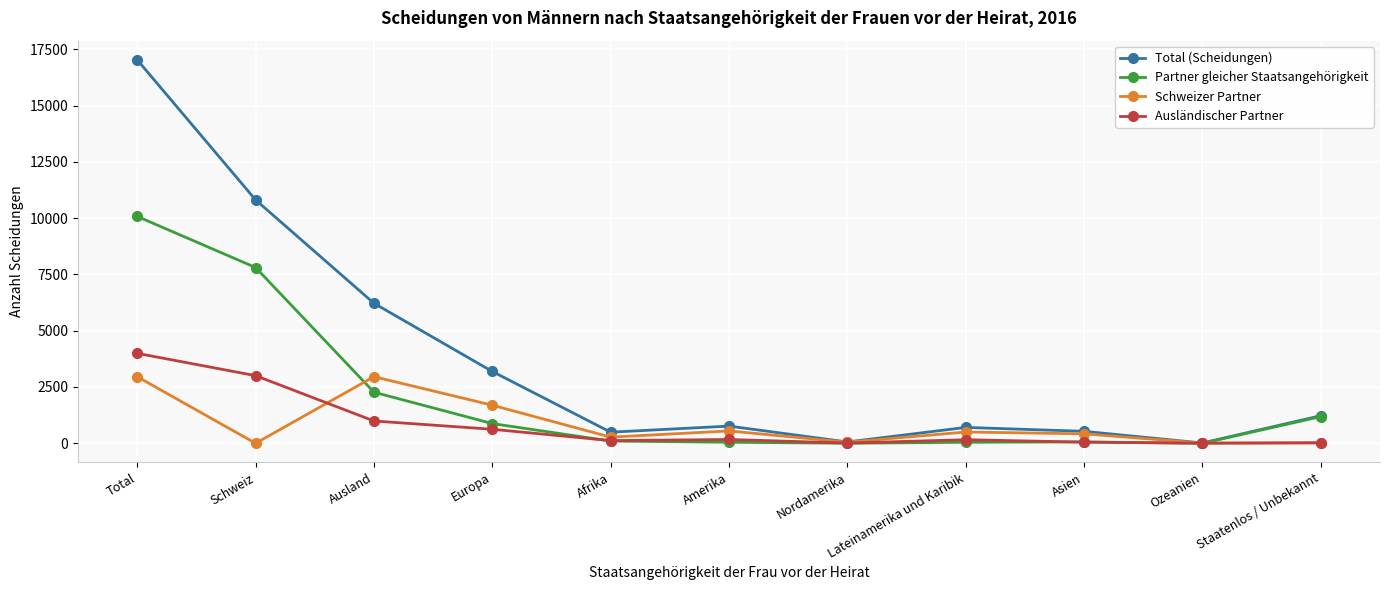

Is the value of Ausländischer Partner at Europa greater than the value of Schweizer Partner at Staatenlos / Unbekannt?

Yes